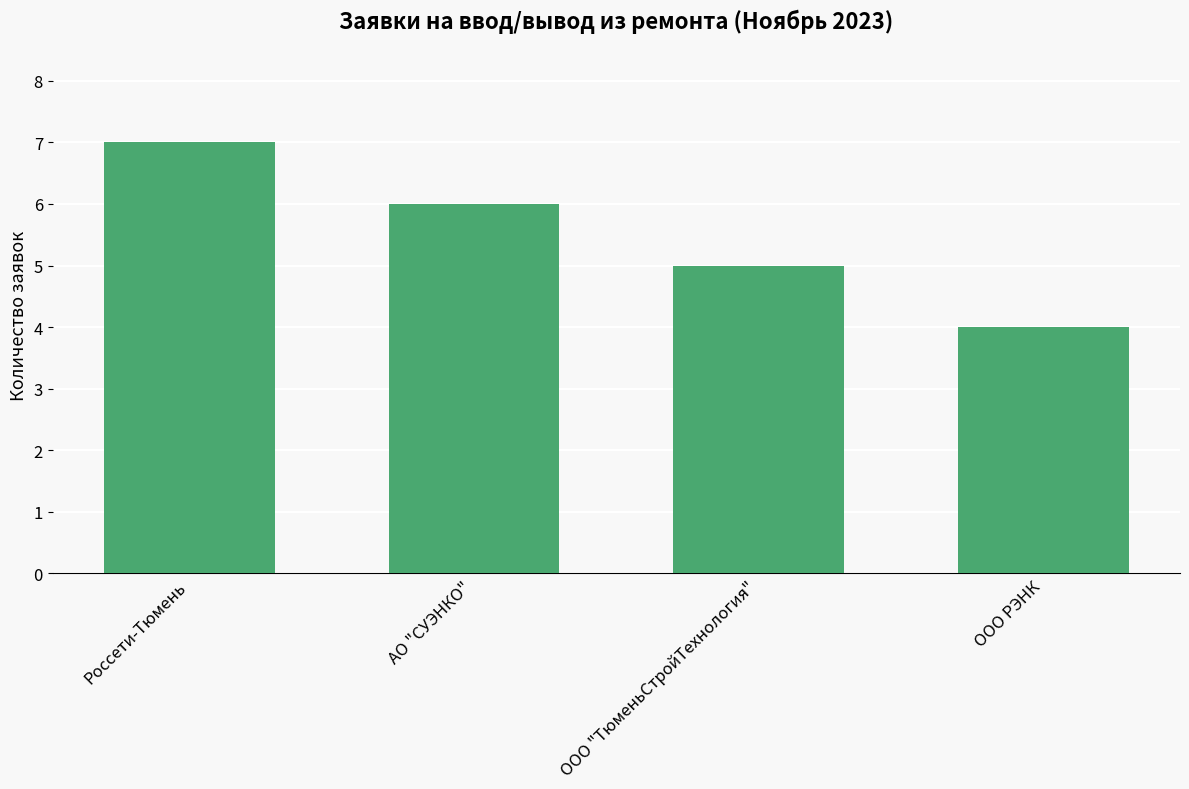

Where does the data first go above 6?

Россети-Тюмень